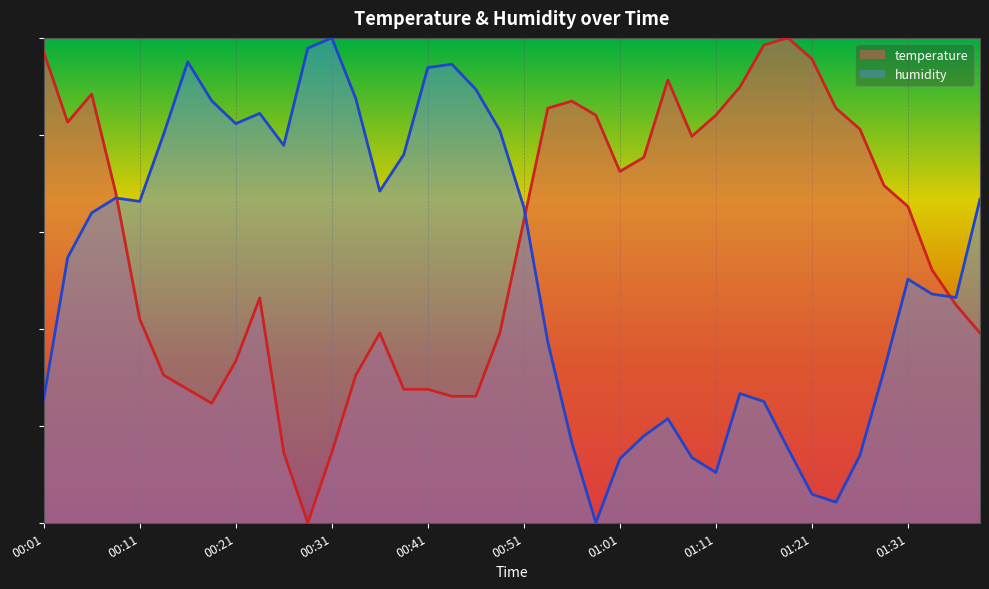

What is the highest value of the temperature series?

1.0